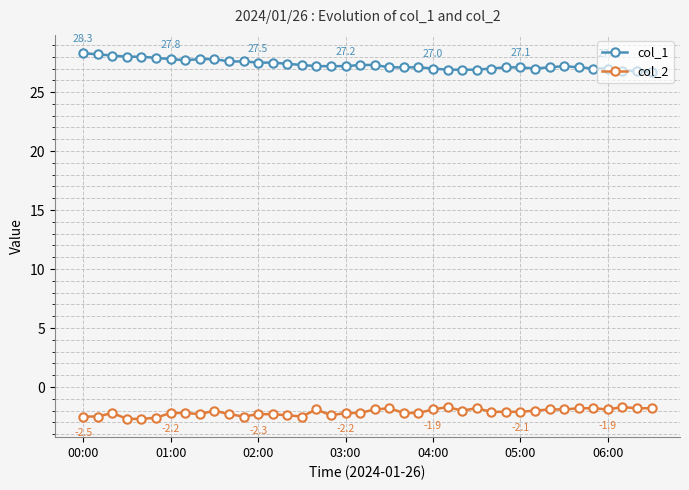

Rank the series by their maximum value, from lowest to highest.

col_2, col_1